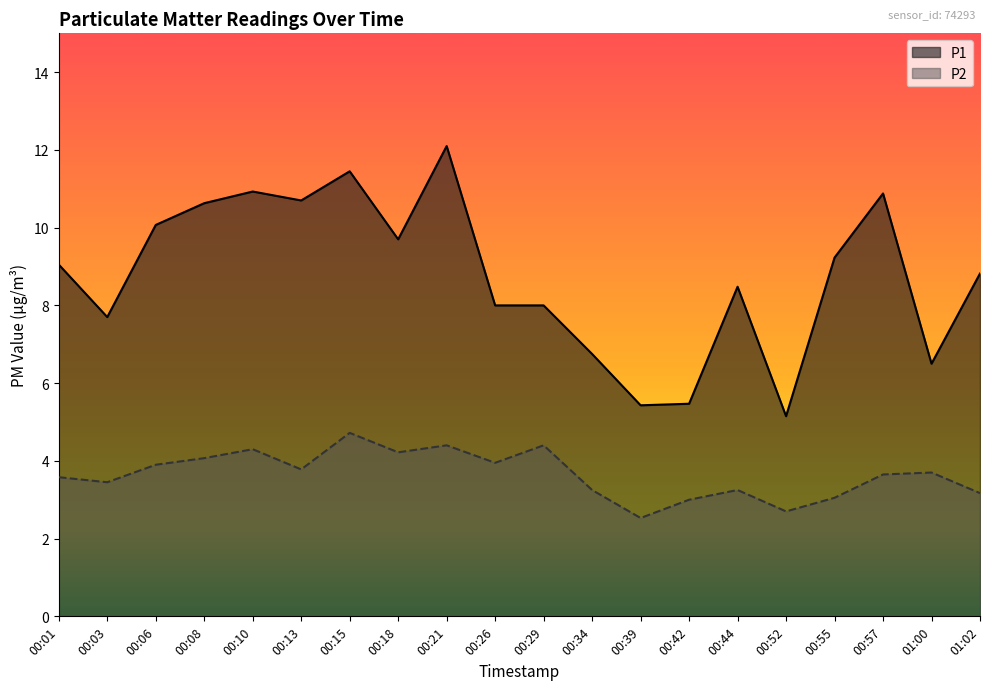

What position from the left is 00:29?

11